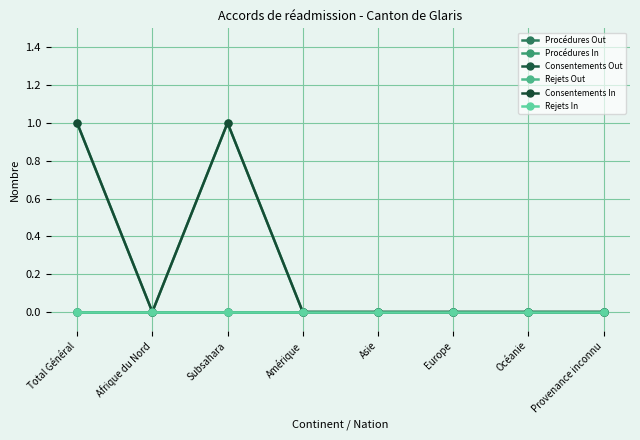

Does the chart have visible grid lines?

Yes